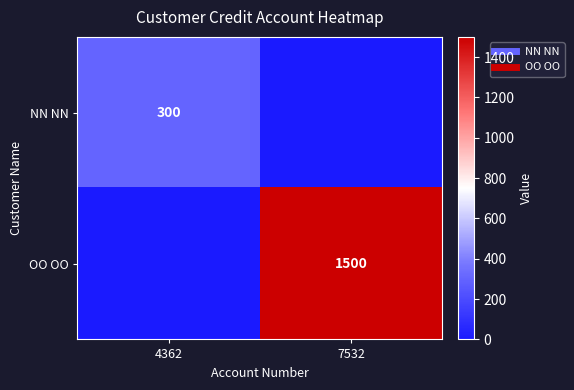

Which category has the lowest value in the OO OO series?

4362